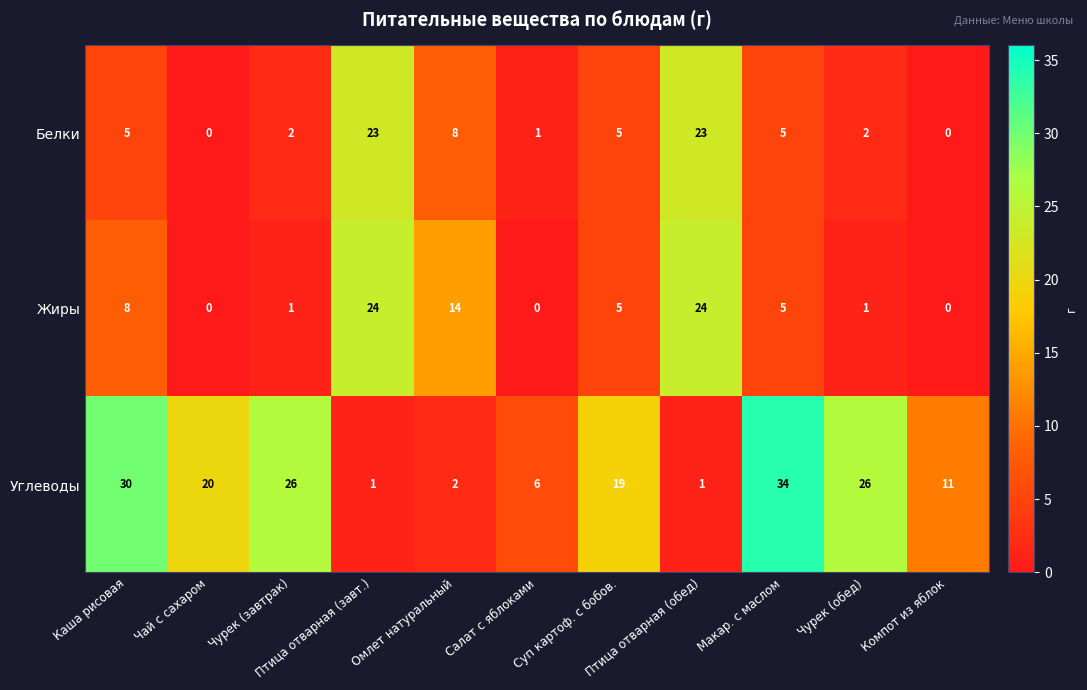

What is the total value across all series at Омлет натуральный?

24